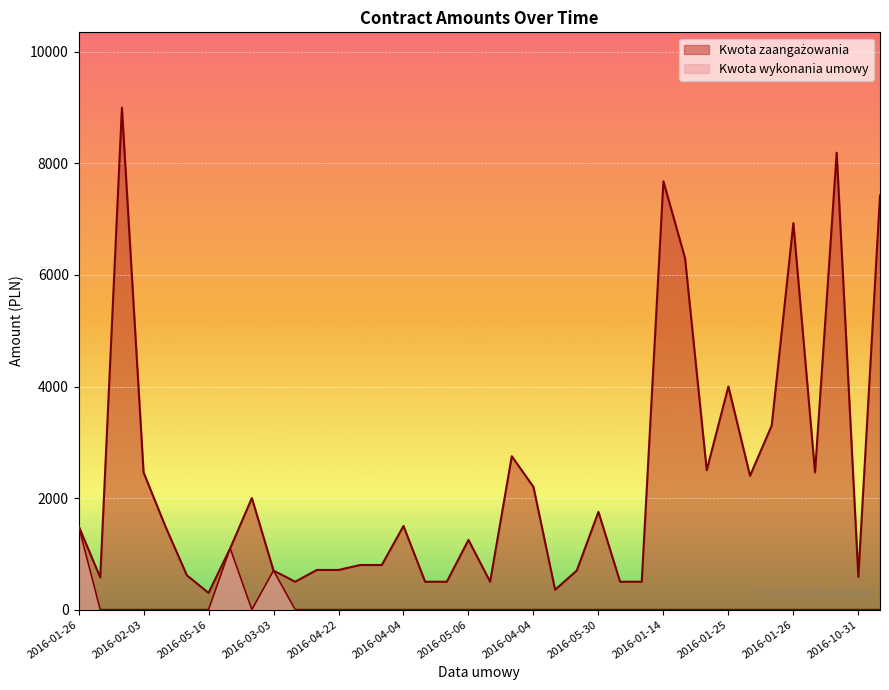

How many lines are shown in the chart?

2